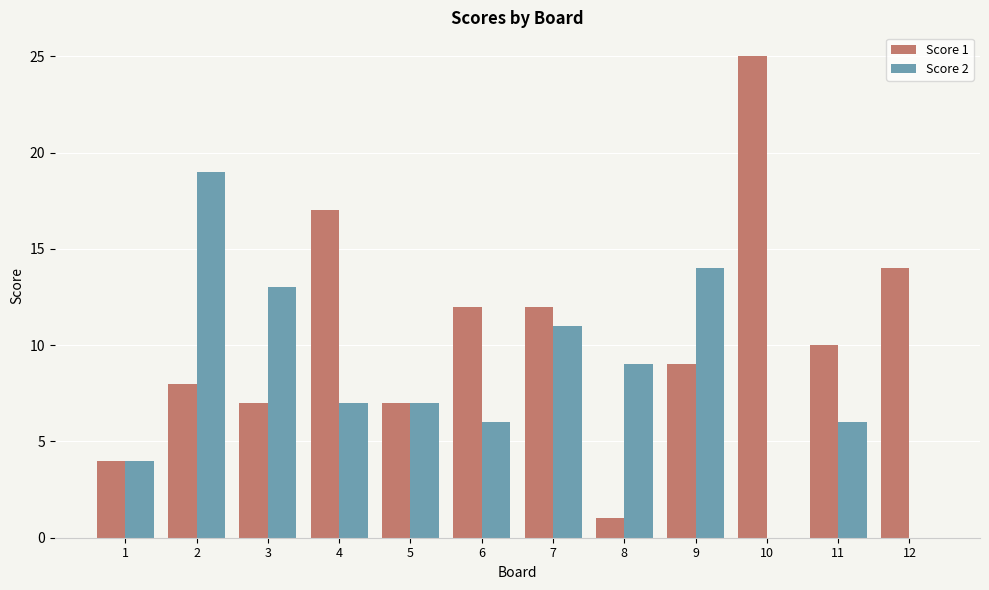

What is the total value across all series at 2?

27